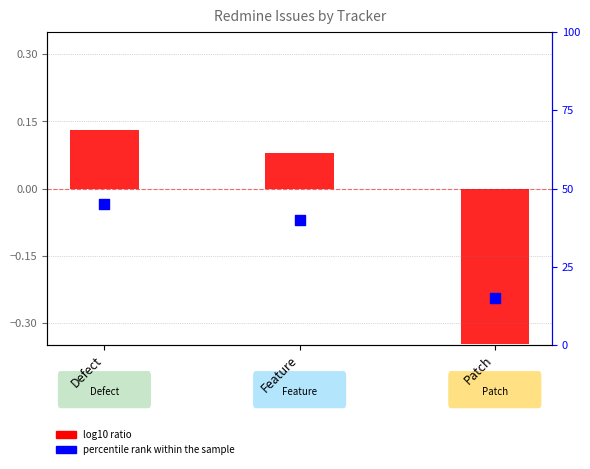

Which series contains the highest Y value?

percentile rank within the sample